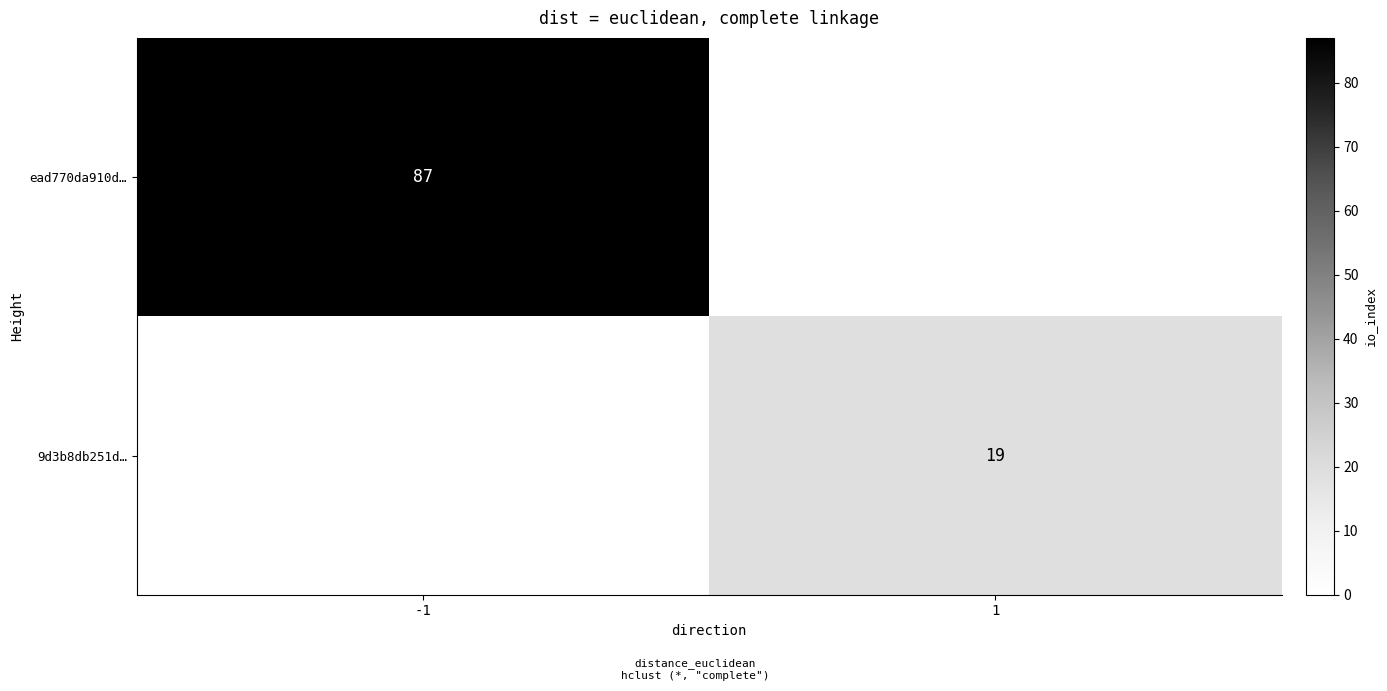

True or false: 9d3b8db251d… has a value of 19 at 1.

True